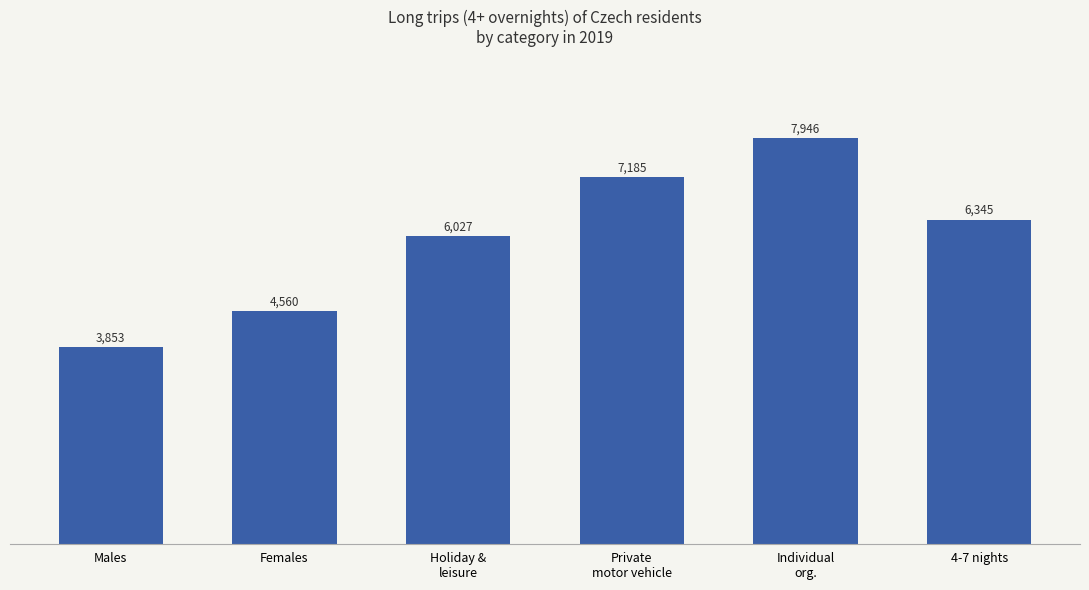

What is the maximum value shown in the chart?

7945.9